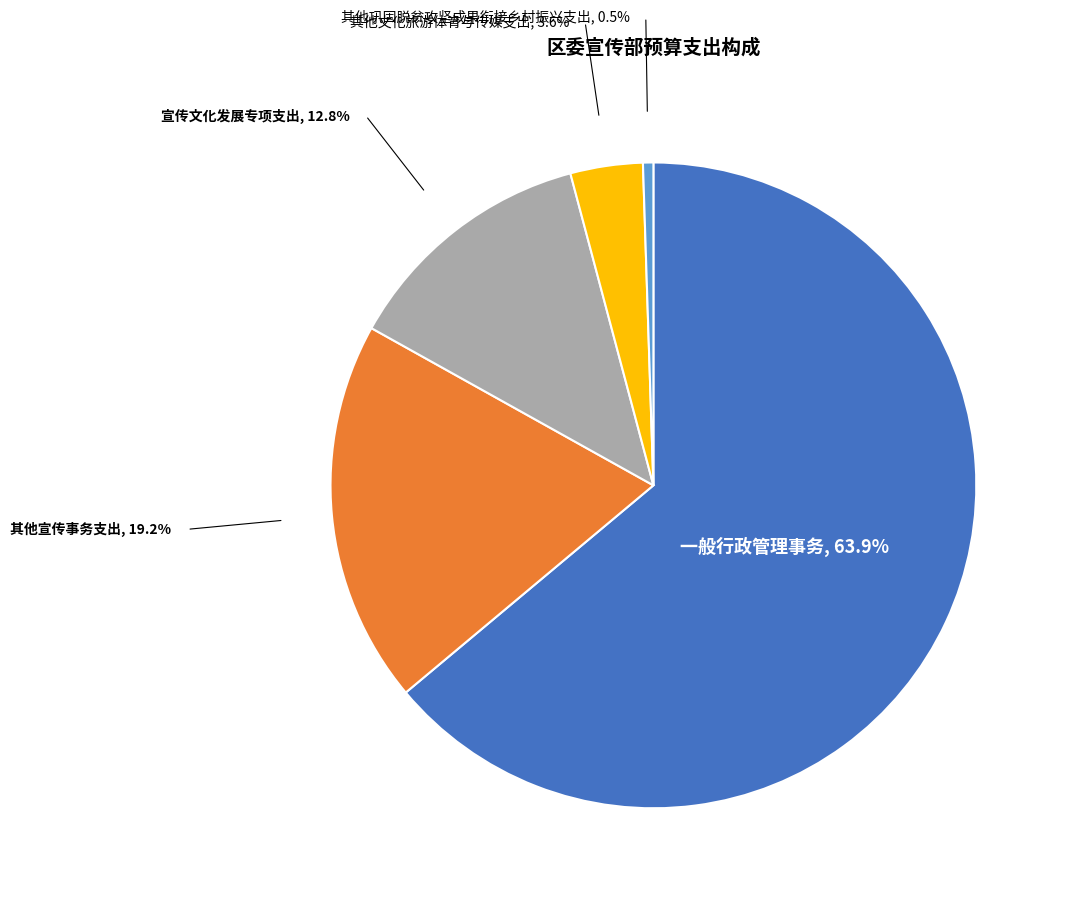

Is there any slice that represents more than half of the pie?

Yes